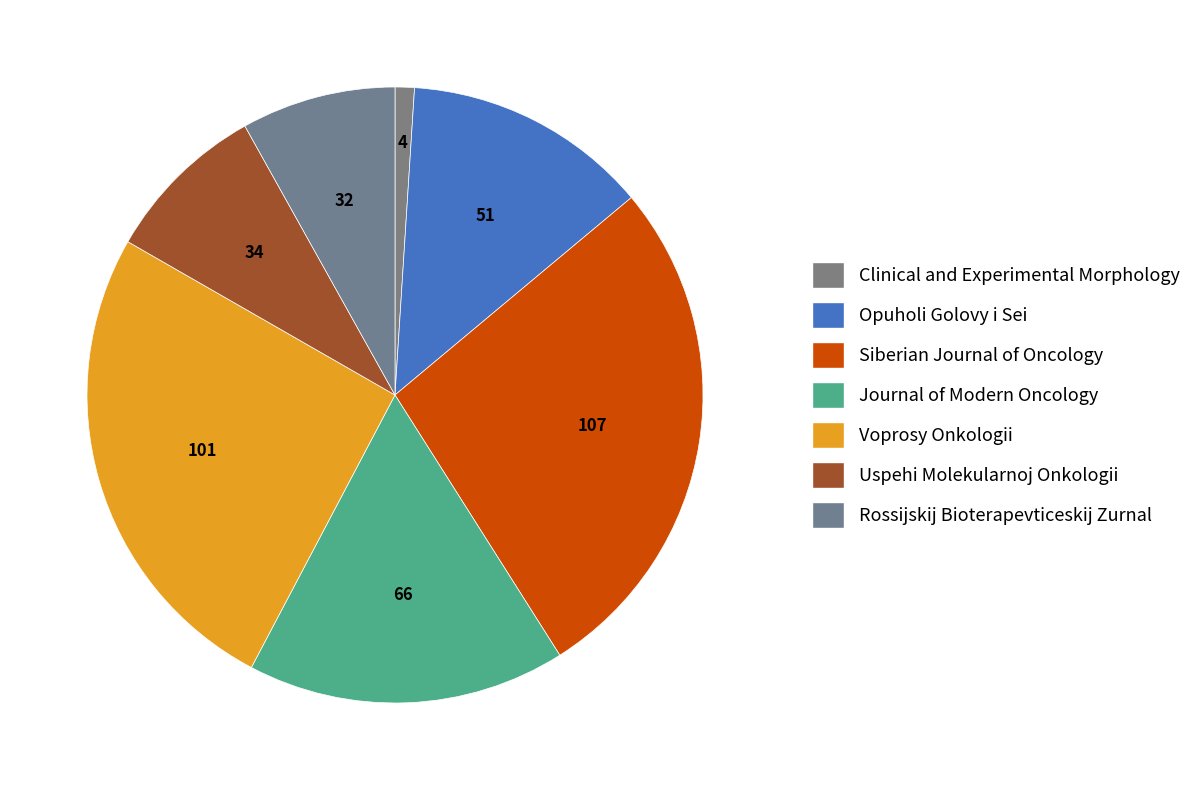

What percentage is NOT represented by Siberian Journal of Oncology?

72.9%